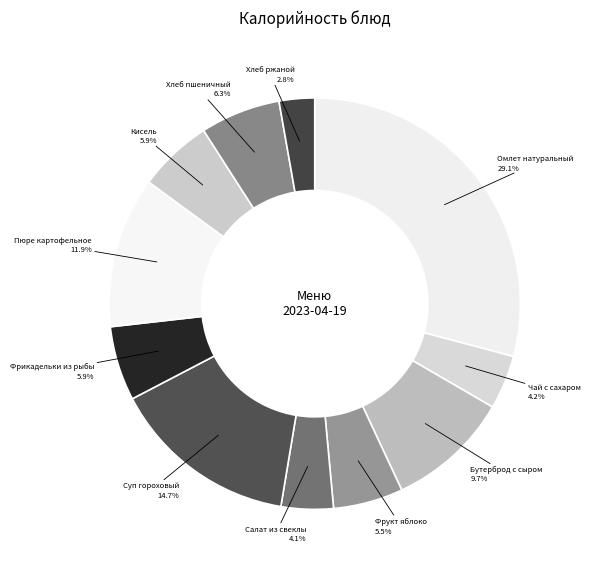

Count the number of slices in the pie.

11